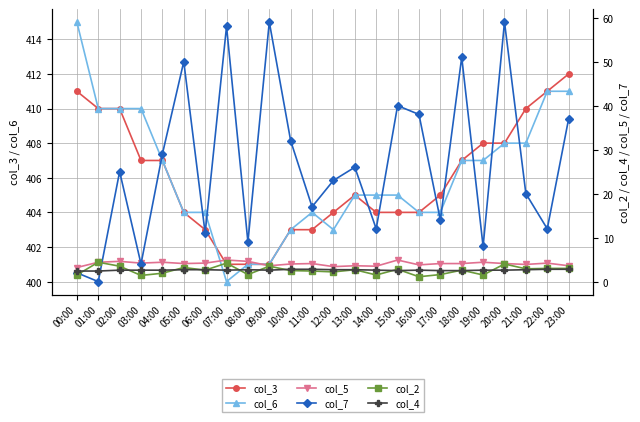

How many interior local peaks does the col_2 series have?

8